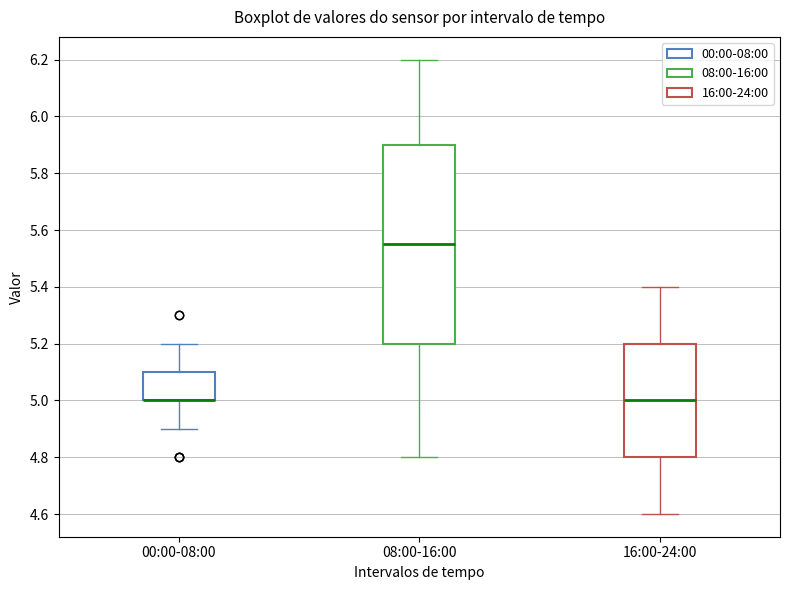

Which box is the tallest, from its lower edge to its upper edge?

08:00-16:00